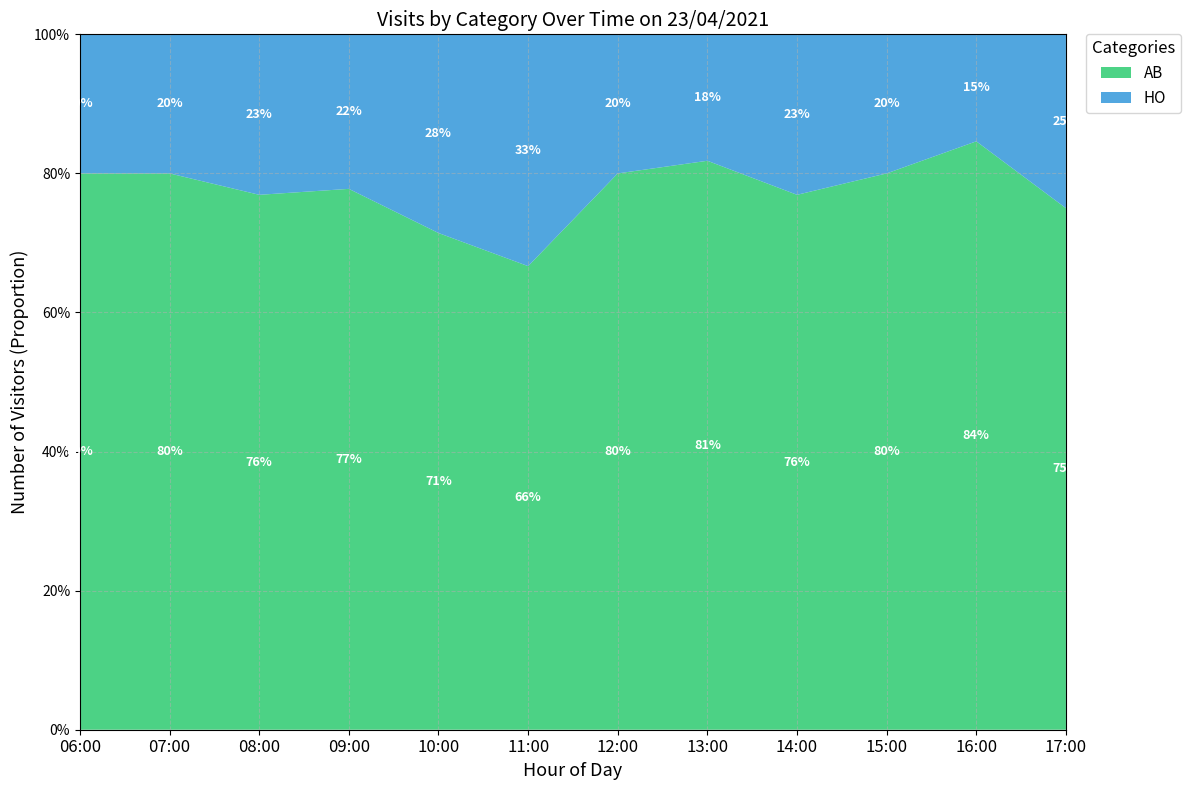

Reading left to right, transcribe all the data shown in this chart.

AB: 06:00=8	07:00=12	08:00=10	09:00=7	10:00=5	11:00=6	12:00=8	13:00=9	14:00=10	15:00=12	16:00=11	17:00=9
HO: 06:00=2	07:00=3	08:00=3	09:00=2	10:00=2	11:00=3	12:00=2	13:00=2	14:00=3	15:00=3	16:00=2	17:00=3